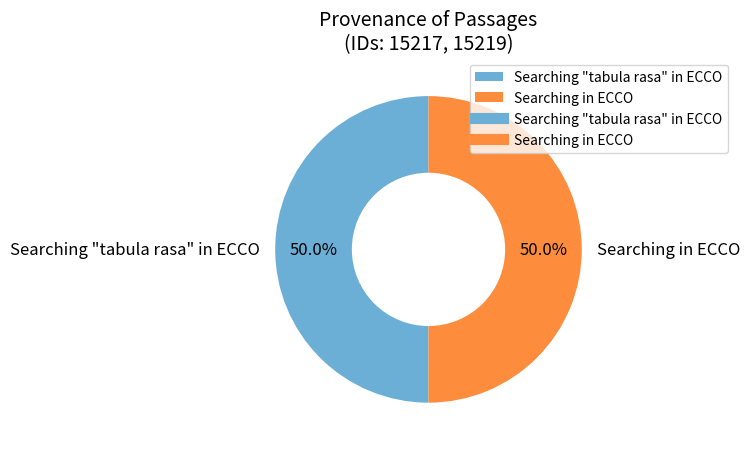

Approximately how many times larger is the value at Searching in ECCO compared to Searching "tabula rasa" in ECCO?

1.0